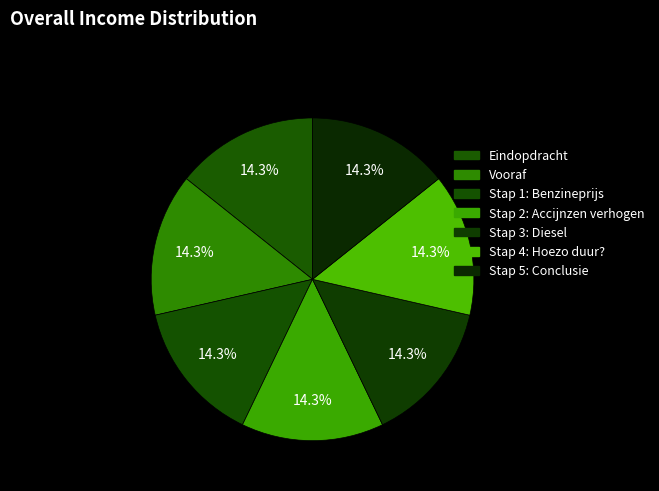

The Eindopdracht slice represents 7% of the pie. True or false?

False